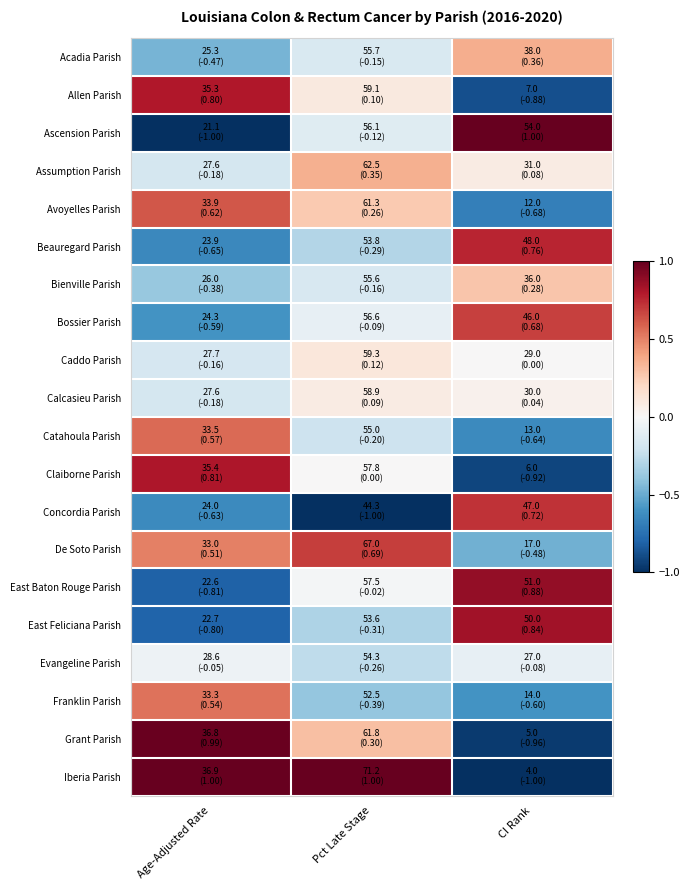

Reading left to right, what are all the values shown in this chart?

Acadia Parish: Age-Adjusted Rate=-0.5	Pct Late Stage=-0.2	CI Rank=0.4
Allen Parish: Age-Adjusted Rate=0.8	Pct Late Stage=0.1	CI Rank=-0.9
Ascension Parish: Age-Adjusted Rate=-1.0	Pct Late Stage=-0.1	CI Rank=1.0
Assumption Parish: Age-Adjusted Rate=-0.2	Pct Late Stage=0.4	CI Rank=0.1
Avoyelles Parish: Age-Adjusted Rate=0.6	Pct Late Stage=0.3	CI Rank=-0.7
Beauregard Parish: Age-Adjusted Rate=-0.6	Pct Late Stage=-0.3	CI Rank=0.8
Bienville Parish: Age-Adjusted Rate=-0.4	Pct Late Stage=-0.2	CI Rank=0.3
Bossier Parish: Age-Adjusted Rate=-0.6	Pct Late Stage=-0.1	CI Rank=0.7
Caddo Parish: Age-Adjusted Rate=-0.2	Pct Late Stage=0.1	CI Rank=0.0
Calcasieu Parish: Age-Adjusted Rate=-0.2	Pct Late Stage=0.1	CI Rank=0.0
Catahoula Parish: Age-Adjusted Rate=0.6	Pct Late Stage=-0.2	CI Rank=-0.6
Claiborne Parish: Age-Adjusted Rate=0.8	Pct Late Stage=0.0	CI Rank=-0.9
Concordia Parish: Age-Adjusted Rate=-0.6	Pct Late Stage=-1.0	CI Rank=0.7
De Soto Parish: Age-Adjusted Rate=0.5	Pct Late Stage=0.7	CI Rank=-0.5
East Baton Rouge Parish: Age-Adjusted Rate=-0.8	Pct Late Stage=-0.0	CI Rank=0.9
East Feliciana Parish: Age-Adjusted Rate=-0.8	Pct Late Stage=-0.3	CI Rank=0.8
Evangeline Parish: Age-Adjusted Rate=-0.1	Pct Late Stage=-0.3	CI Rank=-0.1
Franklin Parish: Age-Adjusted Rate=0.5	Pct Late Stage=-0.4	CI Rank=-0.6
Grant Parish: Age-Adjusted Rate=1.0	Pct Late Stage=0.3	CI Rank=-1.0
Iberia Parish: Age-Adjusted Rate=1.0	Pct Late Stage=1.0	CI Rank=-1.0